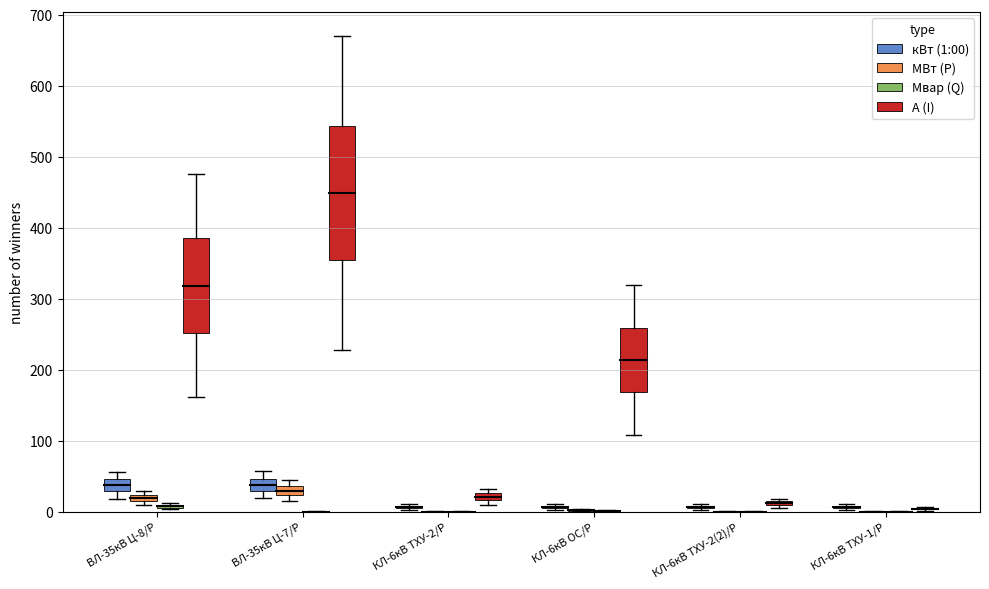

Read the кВт (1:00) value at КЛ-6кВ ОС/Р.

3.4